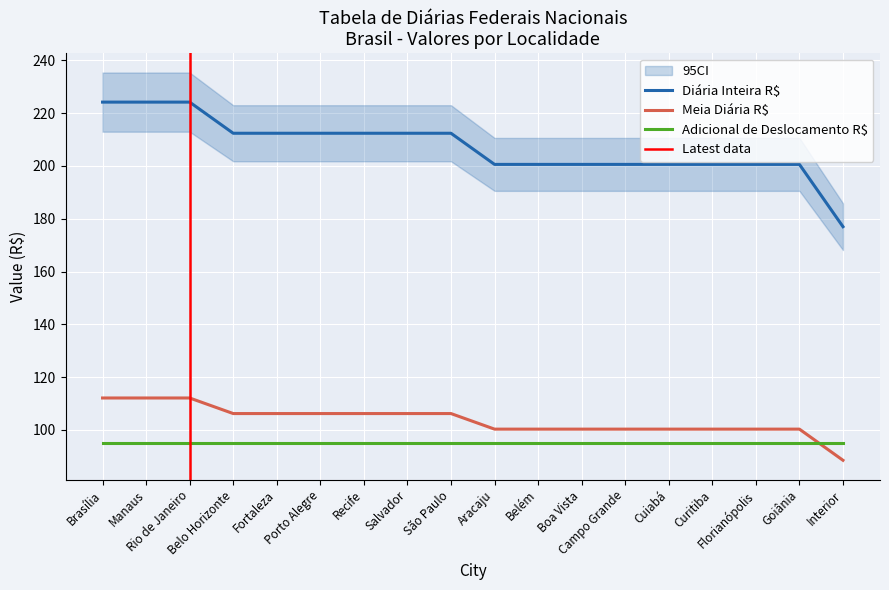

True or false: Meia Diária R$ has more than 2 interior local peaks.

False